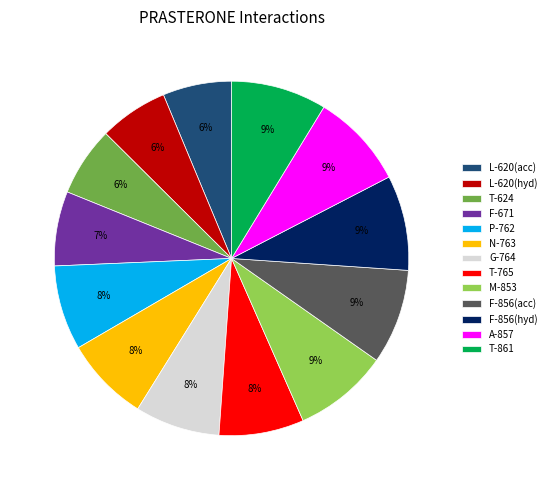

Combined, do F-856(acc) and A-857 account for over 50%?

No